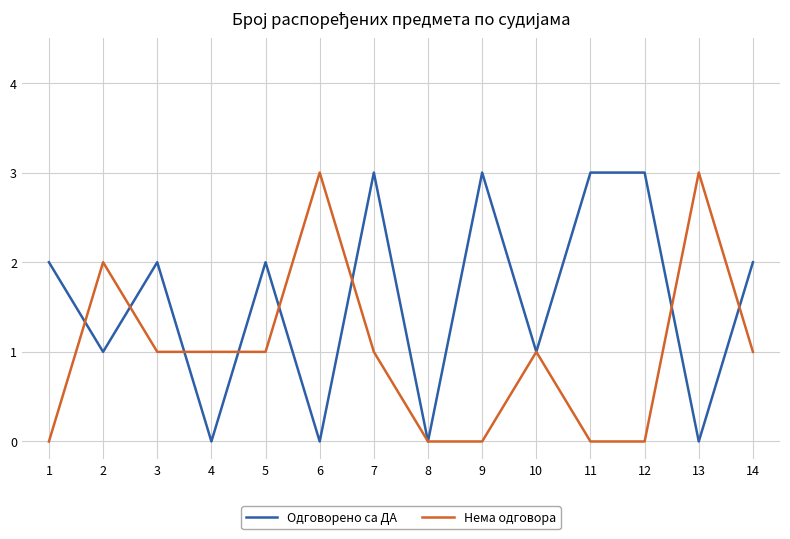

List the series in order of their overall mean, highest first.

Одговорено са ДА, Нема одговора